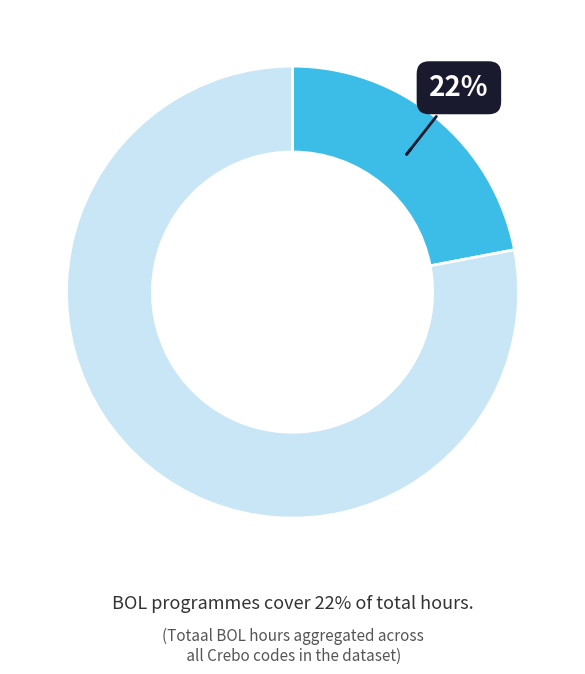

To the nearest percent, what is the average slice percentage?

50%